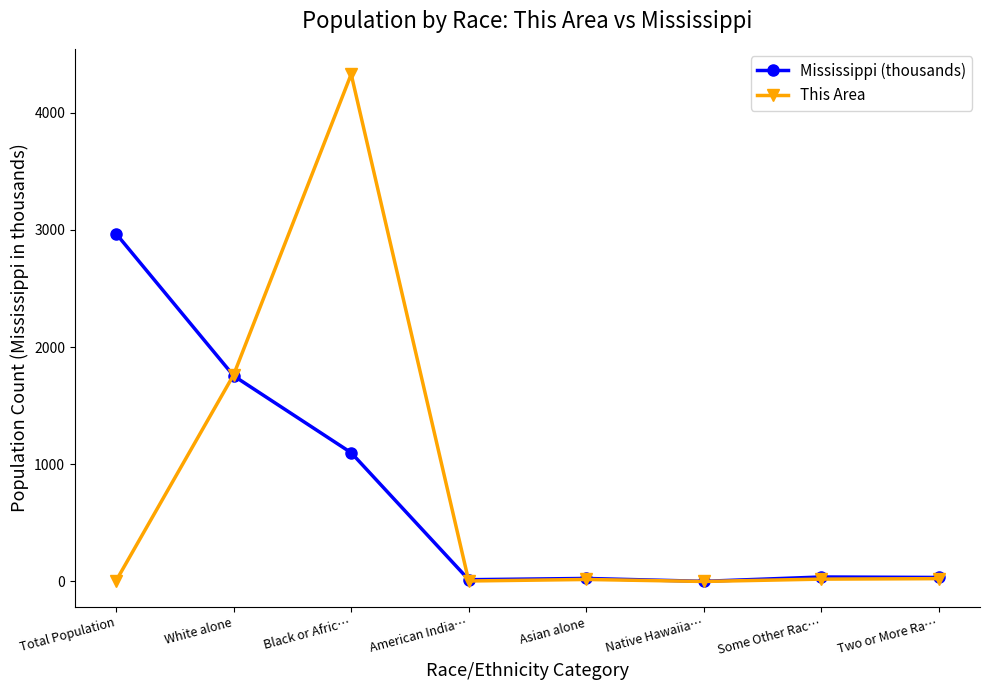

What is the total value across all series at Black or Afric…?

5426.4